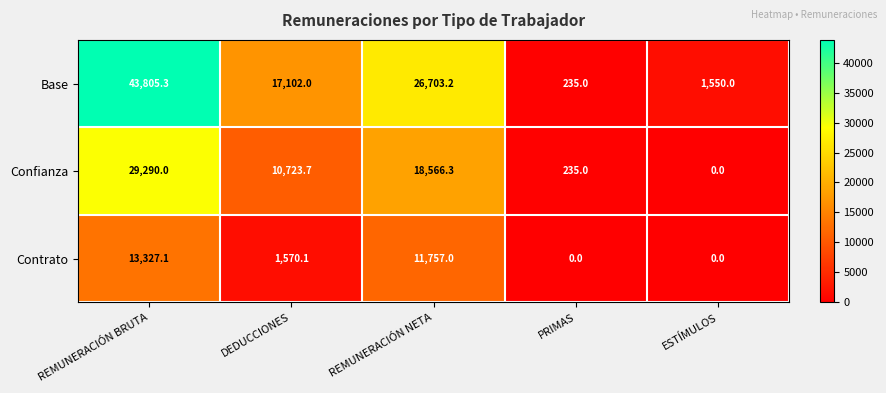

Which series changed the most between REMUNERACIÓN BRUTA and ESTÍMULOS?

Base